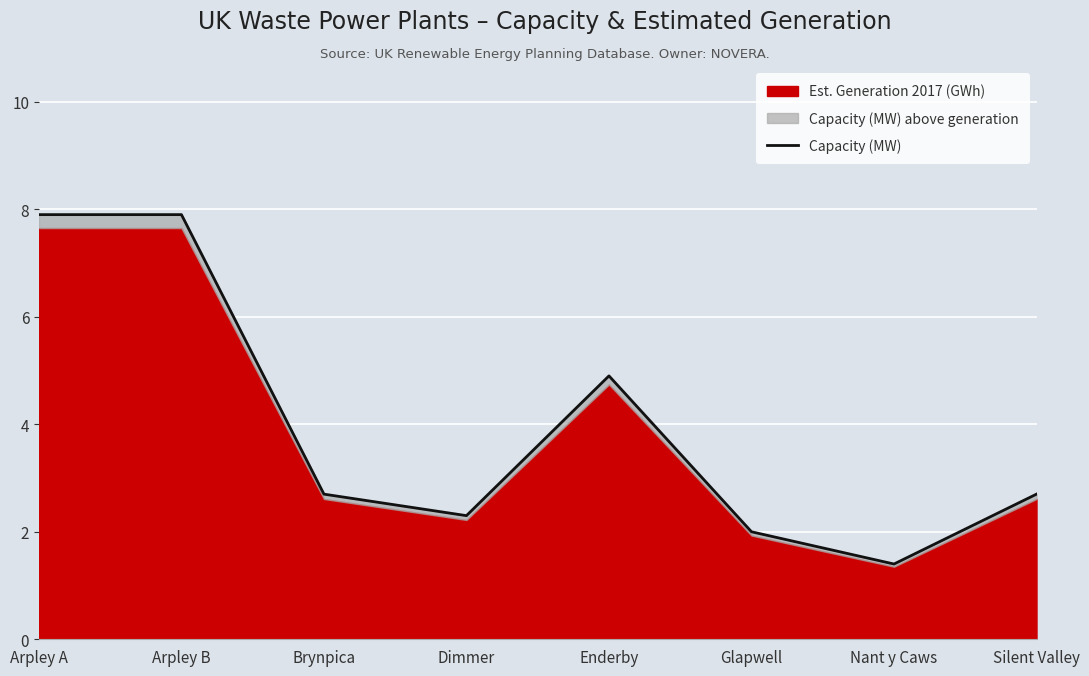

How many data points are less than 2?

1